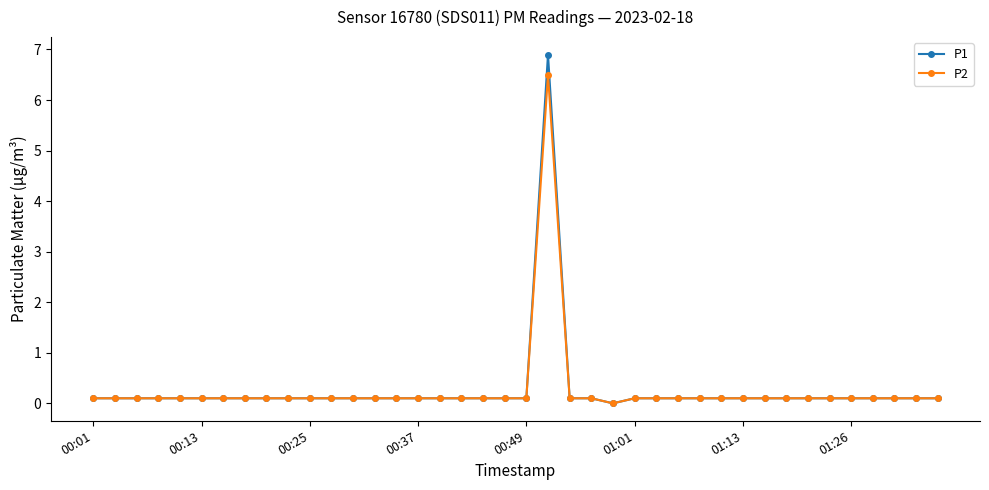

What is the maximum value for P2?

6.5